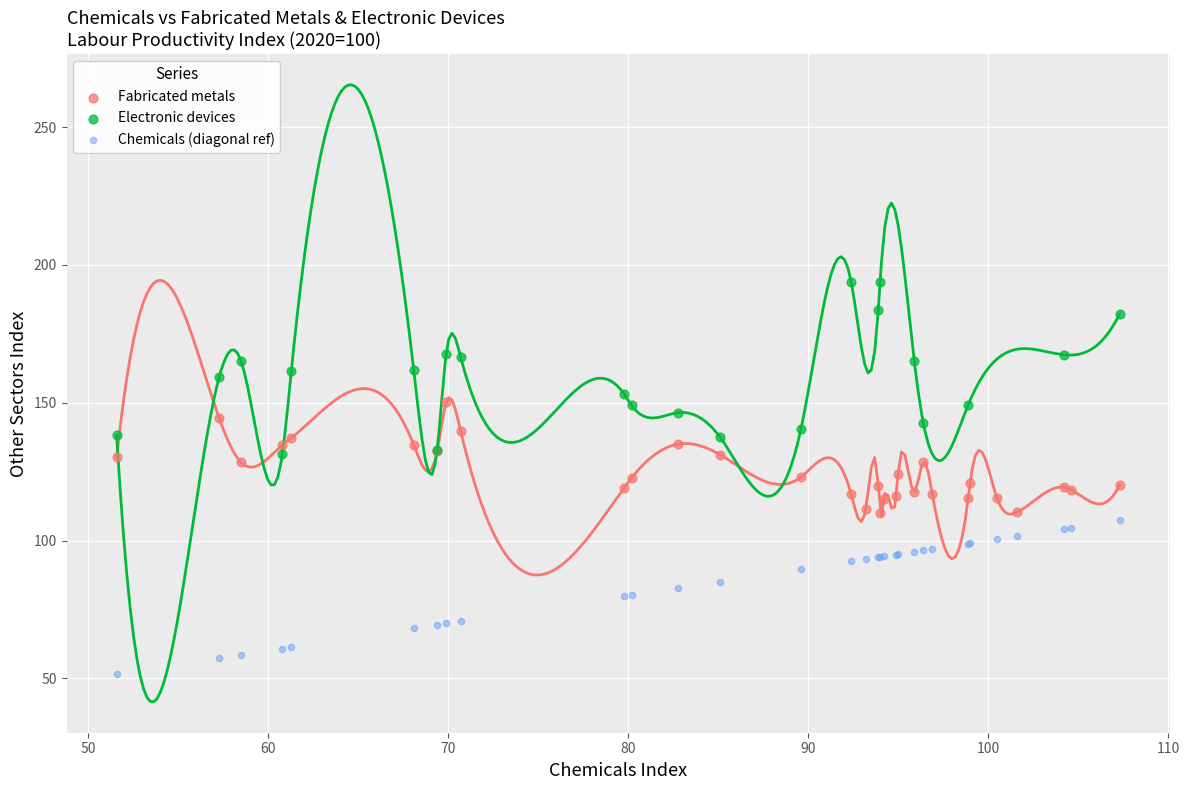

Which series reaches the minimum Y coordinate?

Chemicals (diagonal ref)